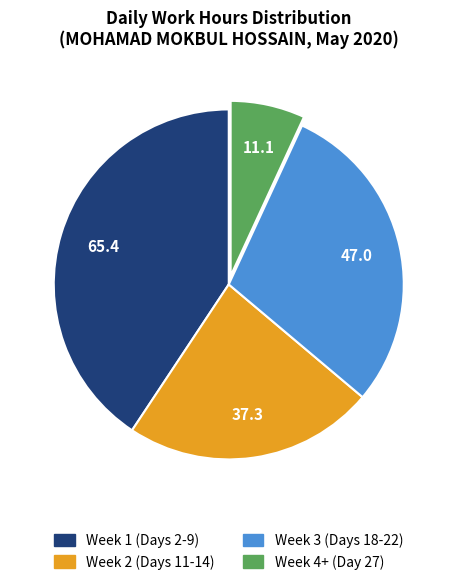

How many slices are in this pie chart?

4